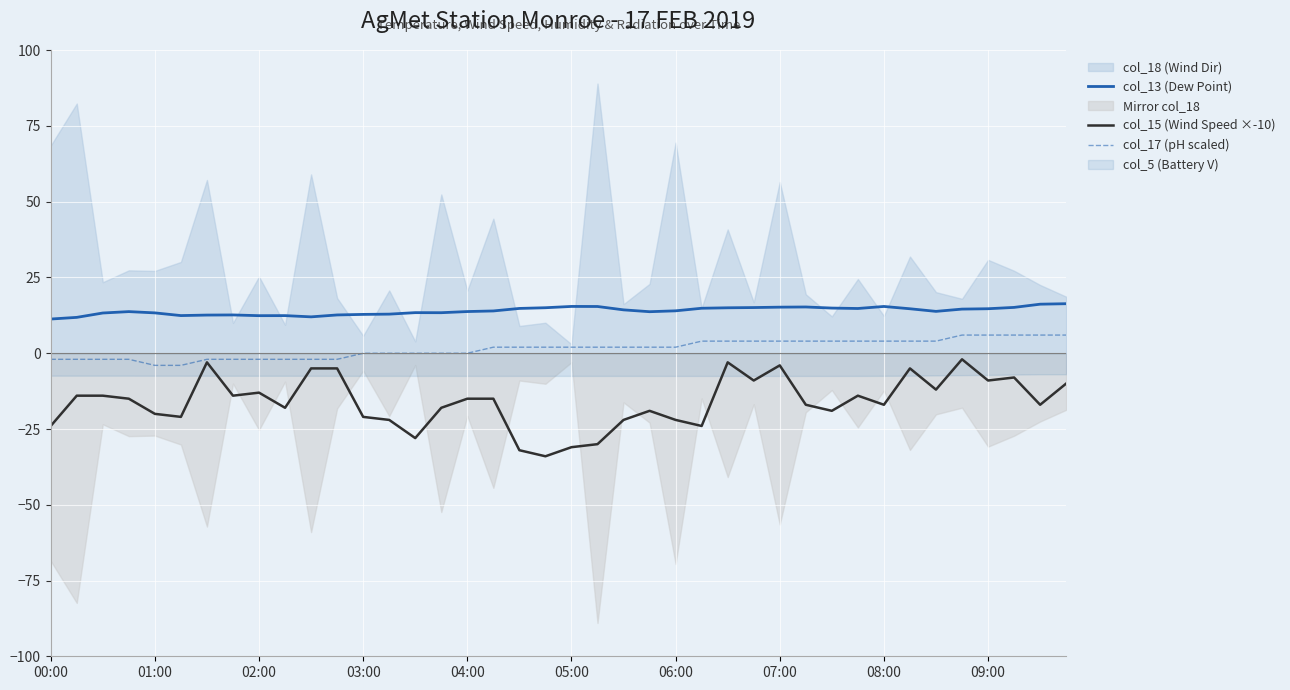

True or false: col_17 (pH scaled) and col_13 (Dew Point) intersect in this chart.

False